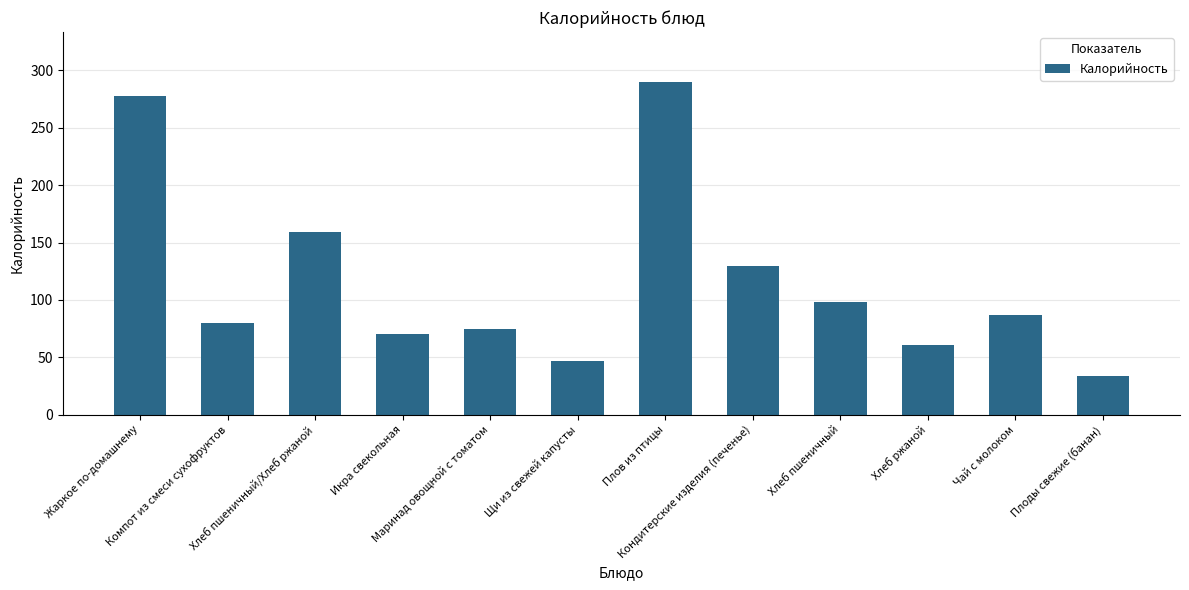

True or false: the data shows 40 at Хлеб пшеничный/Хлеб ржаной.

False